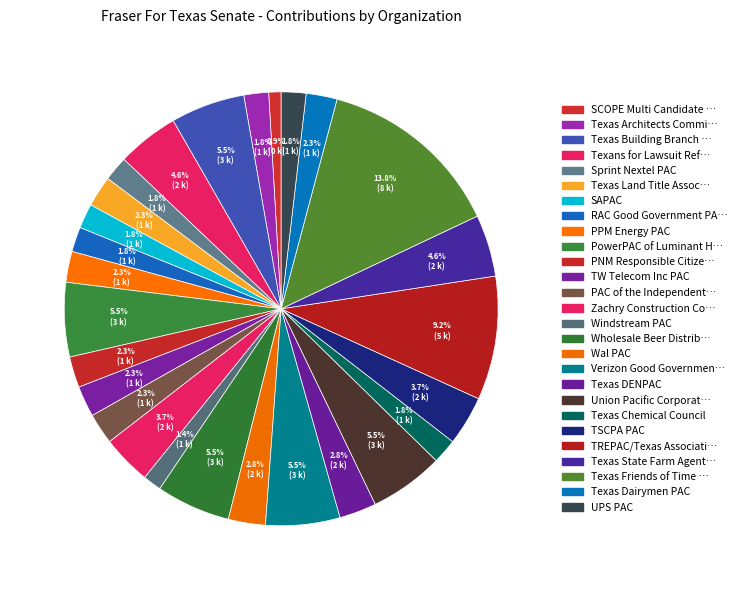

Rank the categories by value from highest to lowest.

Texas Friends of Time Warner Cable, TREPAC/Texas Association of Realtors PAC, Texas Building Branch - AGC PAC, PowerPAC of Luminant Holding Company, Wholesale Beer Distributors of Texas PAC, Verizon Good Government Club - Texas, Union Pacific Corporation Fund, Texans for Lawsuit Reform, Texas State Farm Agents PAC, Zachry Construction Corp. PAC, TSCPA PAC, Wal PAC, Texas DENPAC, Texas Land Title Association PAC, PPM Energy PAC, PNM Responsible Citizens Group, TW Telecom Inc PAC, PAC of the Independent Insurance Agents, Texas Dairymen PAC, Texas Architects Committee, Sprint Nextel PAC, SAPAC, RAC Good Government PAC, Texas Chemical Council, UPS PAC, Windstream PAC, SCOPE Multi Candidate Committee